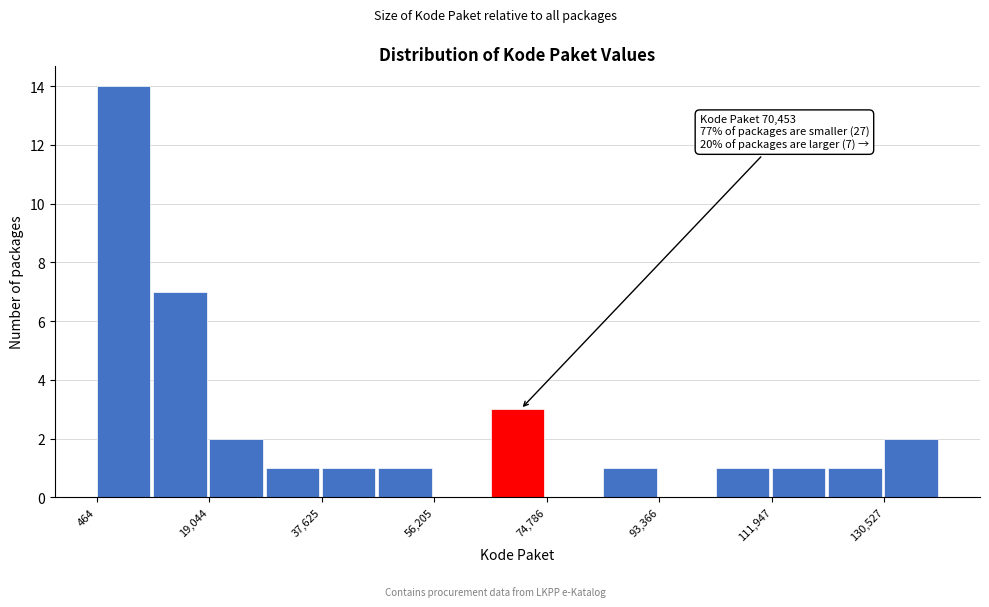

Over which range of the x-axis is the bar tallest?

0 to 10000